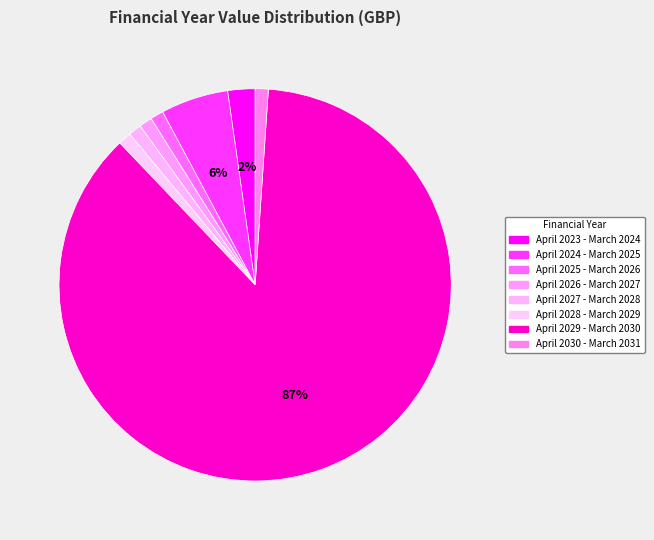

Does any single category account for the majority?

Yes